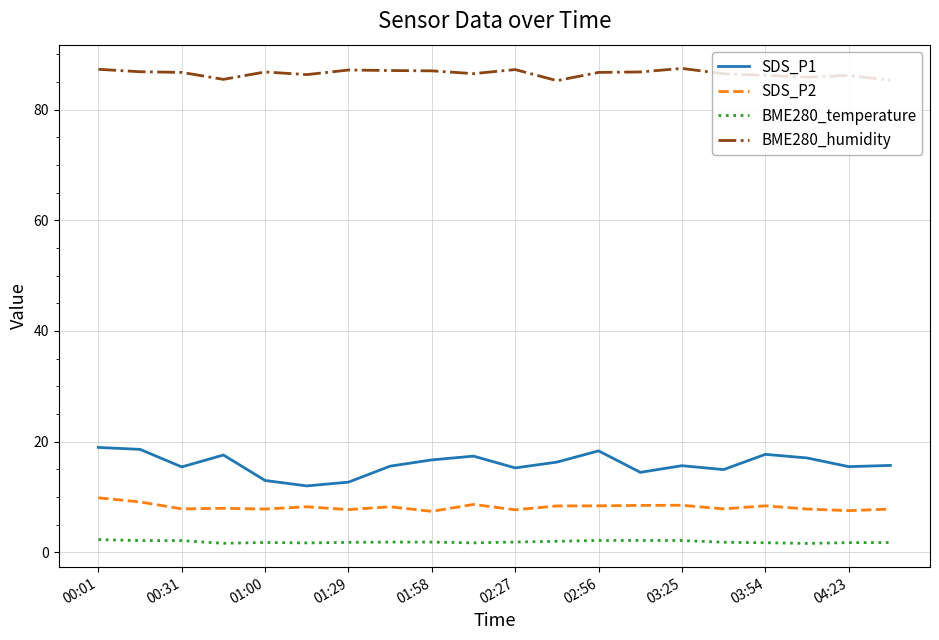

True or false: SDS_P2 and SDS_P1 cross at least once.

False